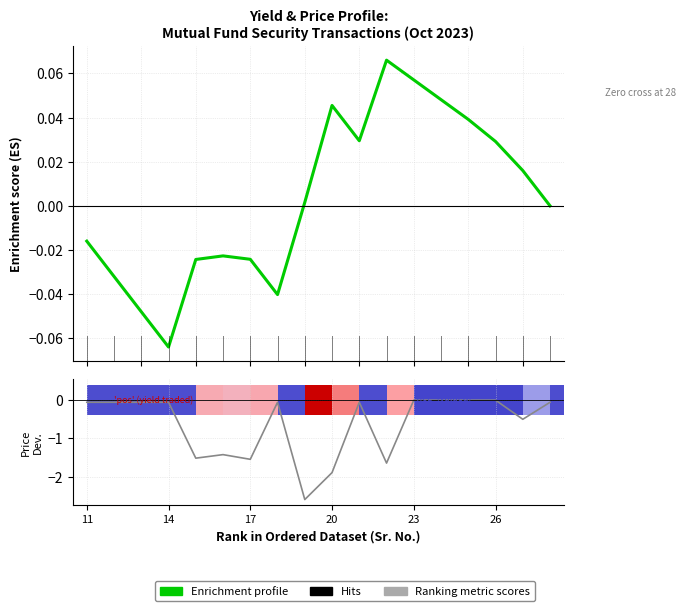

What is the minimum value shown in the chart?

-2.6